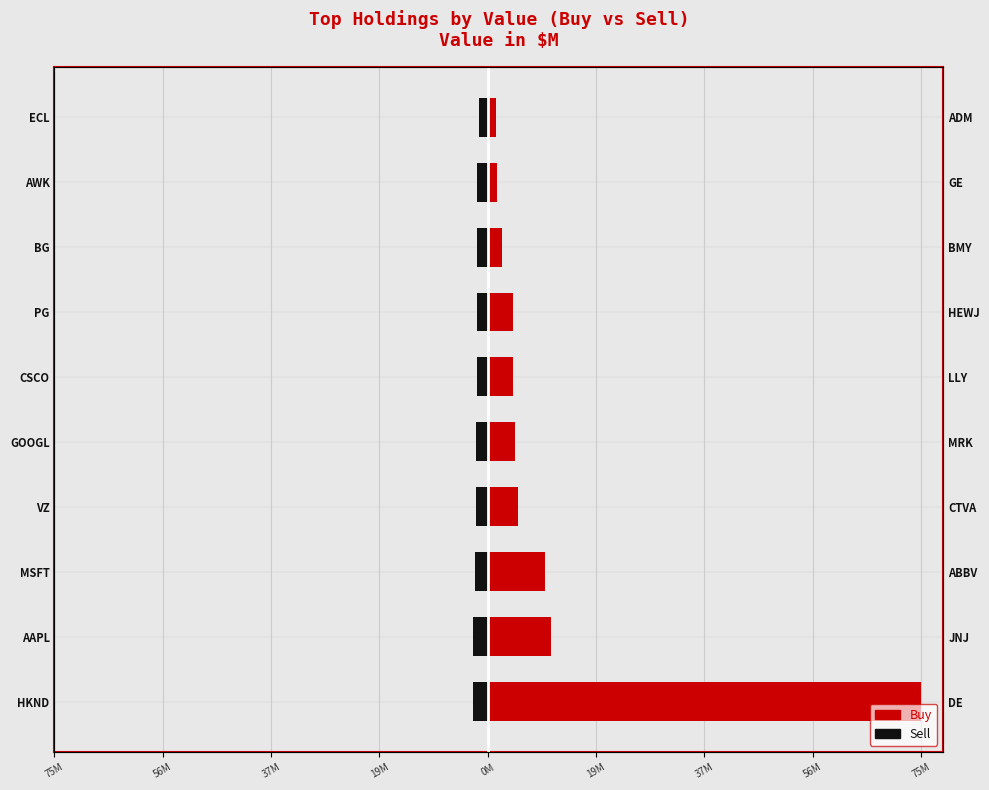

List the series in order of their overall mean, lowest first.

Sell, Buy